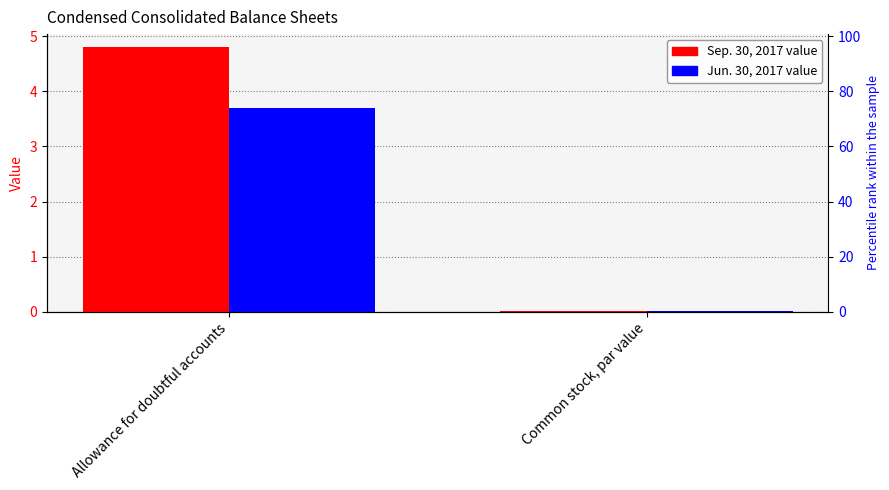

Which label corresponds to the smallest value in the chart?

Common stock, par value